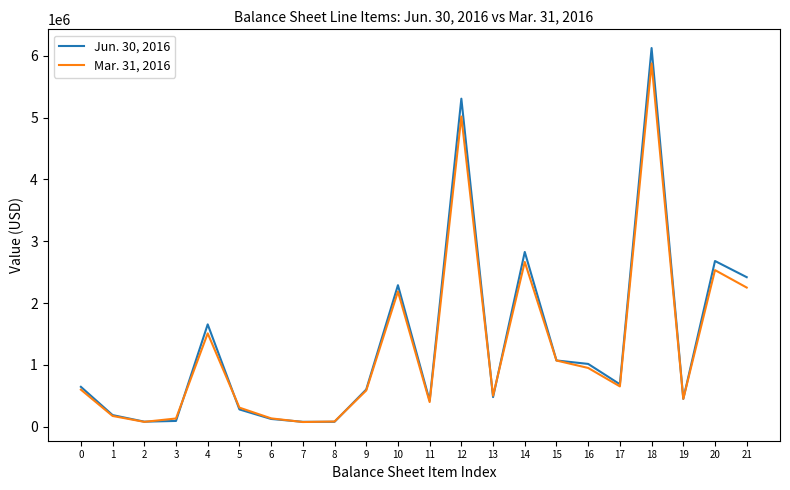

At which label is Mar. 31, 2016 closest to 2976583?

14